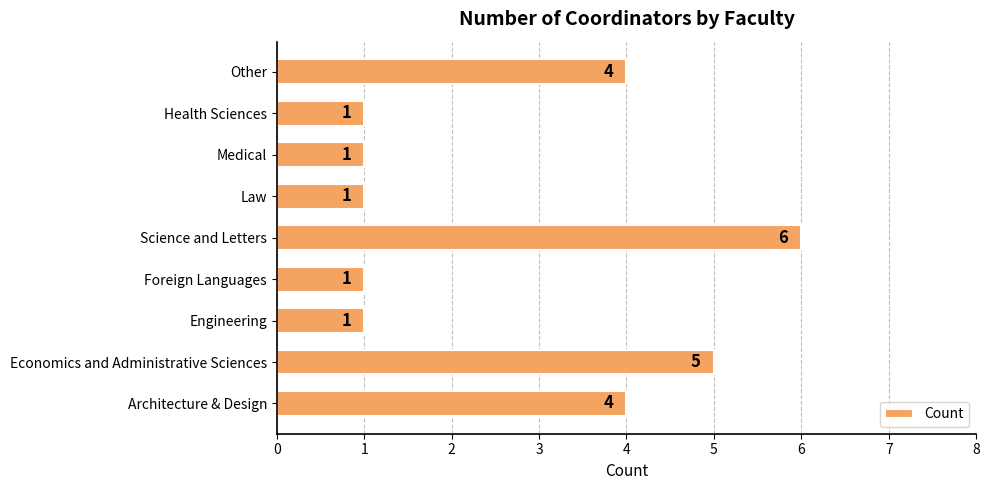

What is the approximate value at Economics and Administrative Sciences?

5